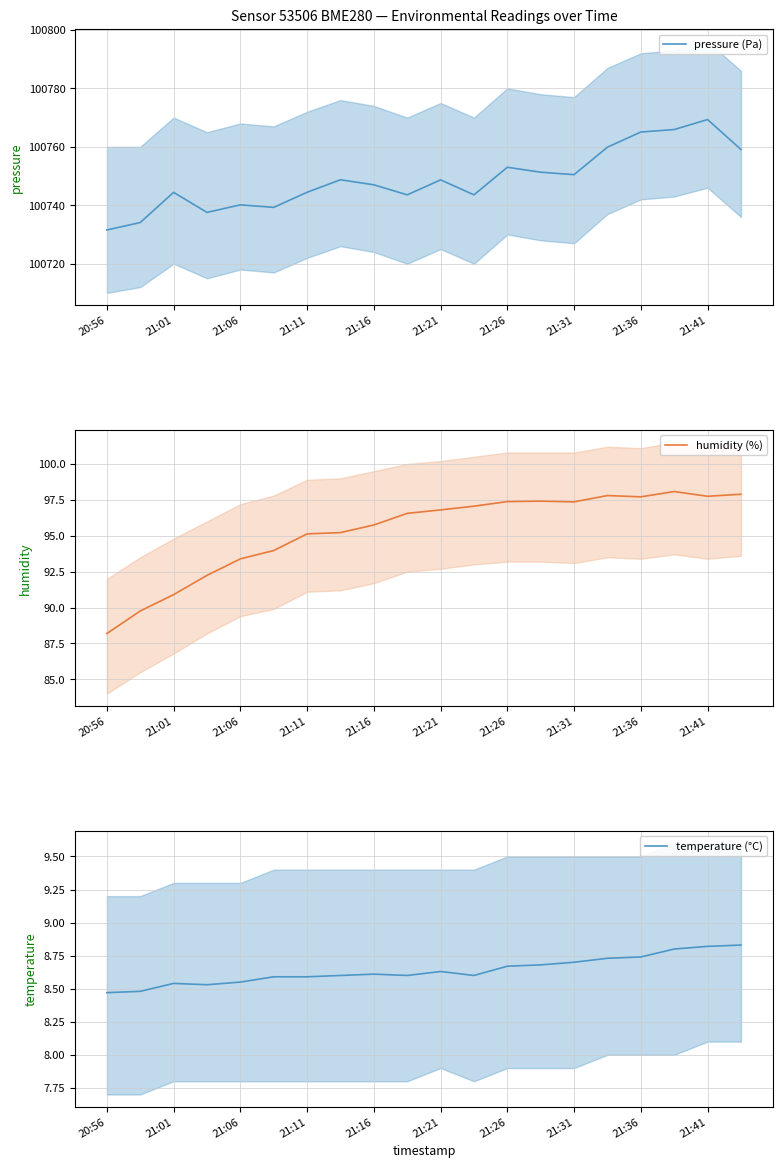

At which label does pressure (Pa) reach its minimum?

20:56